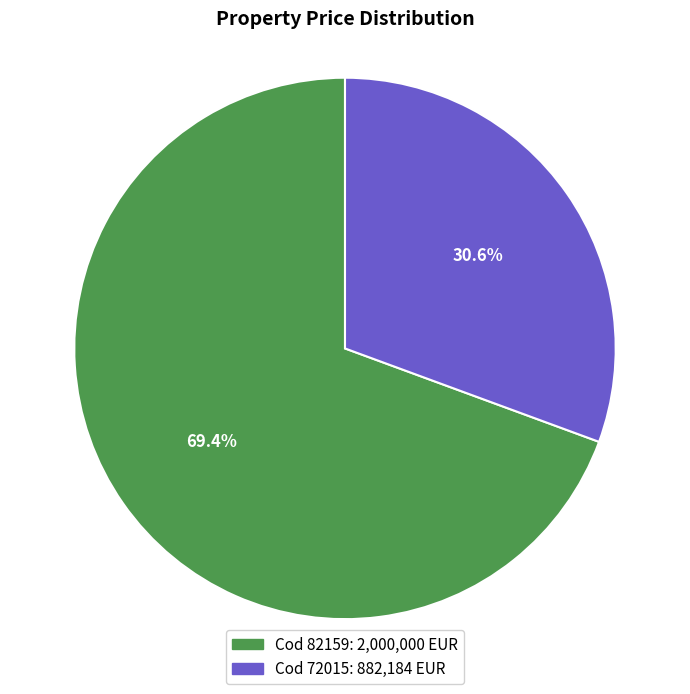

Is there a majority slice in this chart?

Yes